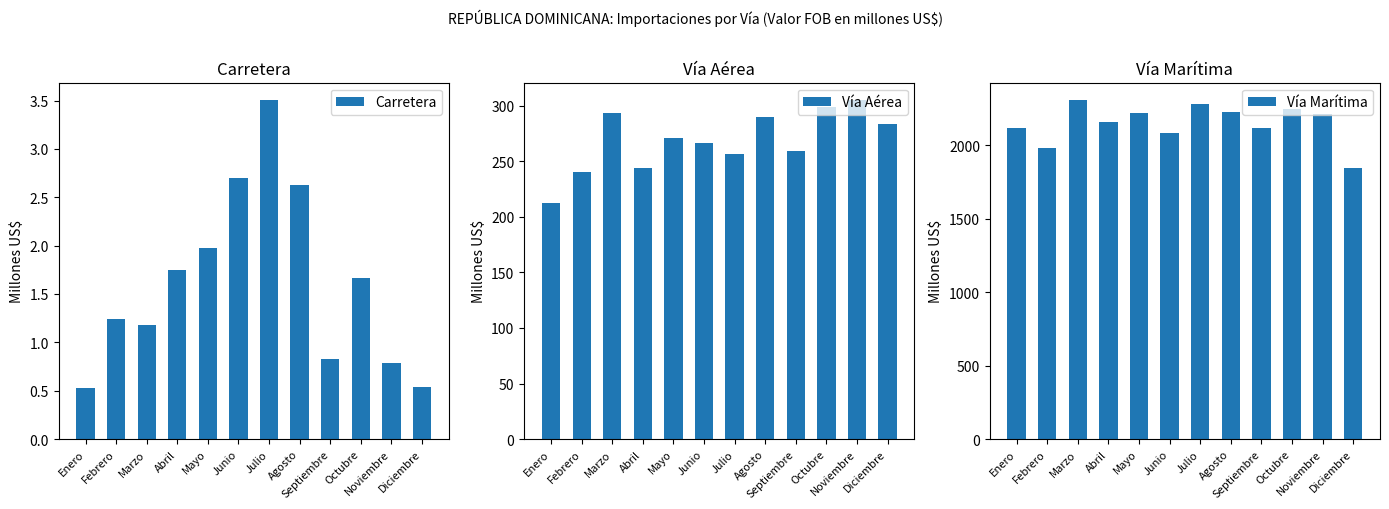

At which label does Vía Aérea reach its peak?

Noviembre